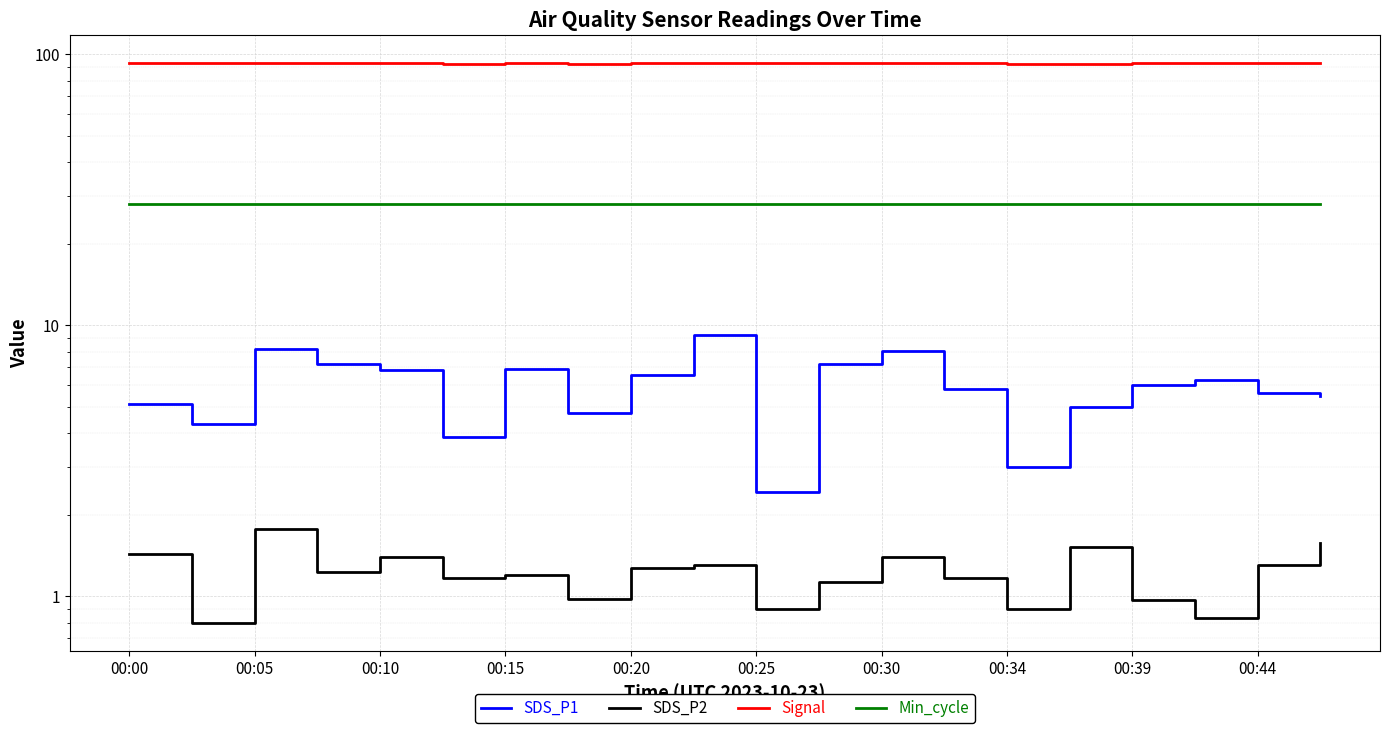

Which series has the largest range (max minus min)?

SDS_P1